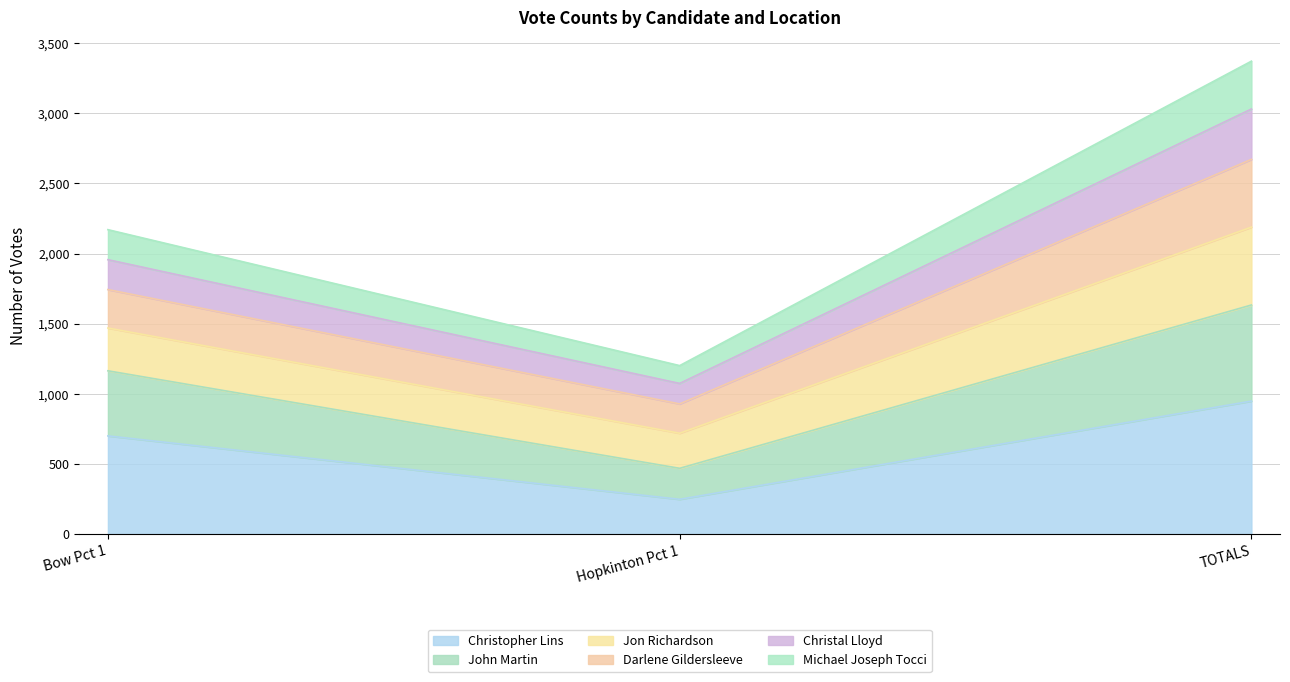

The Michael Joseph Tocci series shows 544 at Hopkinton Pct 1. True or false?

False